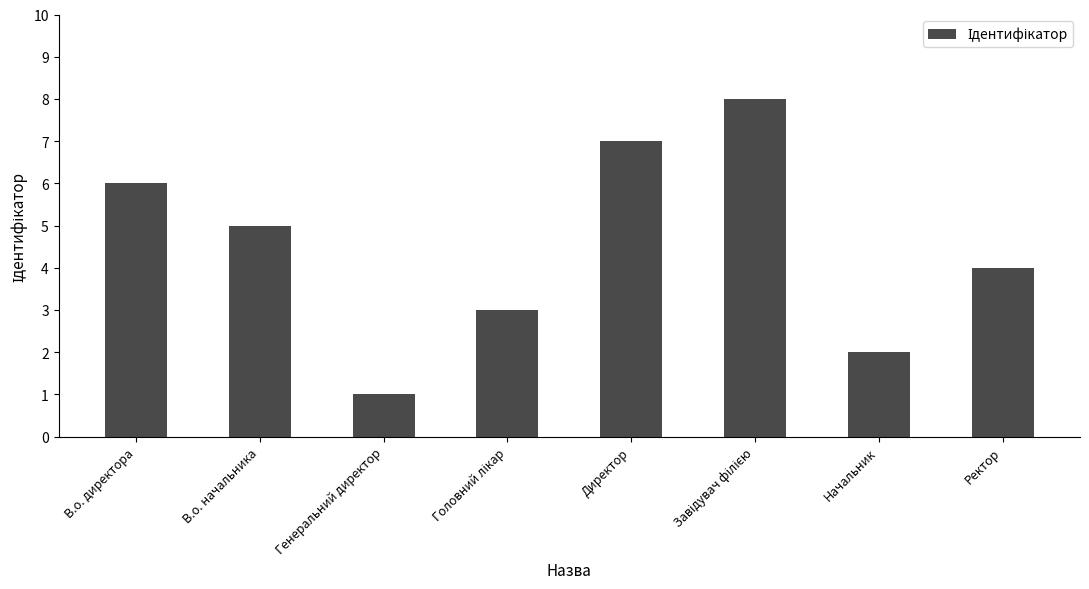

How many data points does each series have?

8